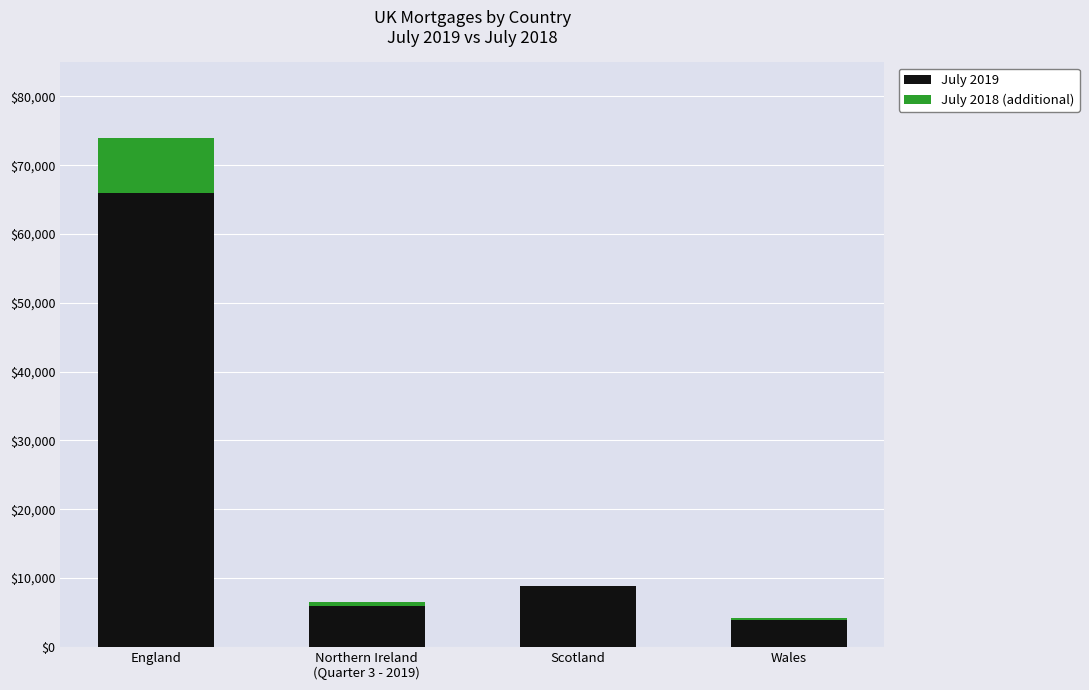

Is it true that July 2019 equals 7021 at Wales?

False